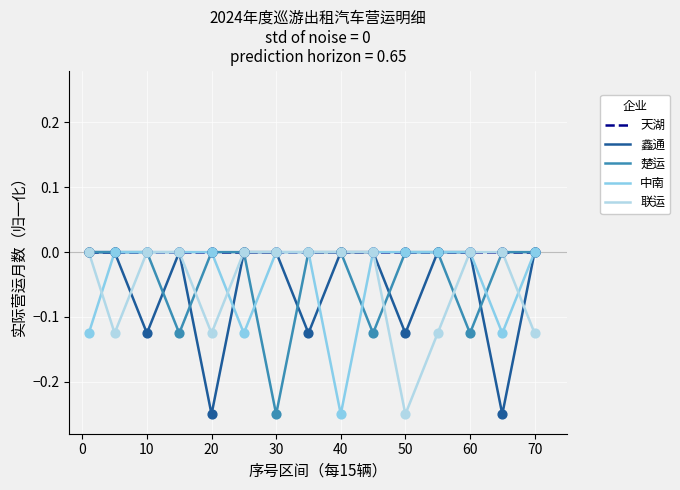

Which series has the largest total across all categories?

天湖